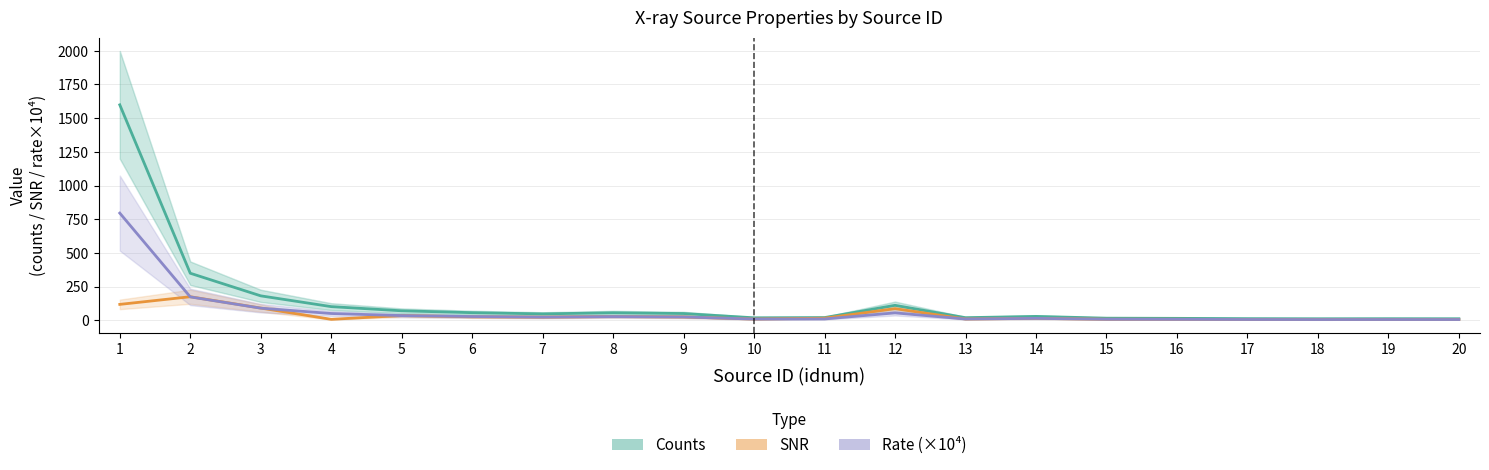

What is the difference between the highest and lowest values at 13?

9.9